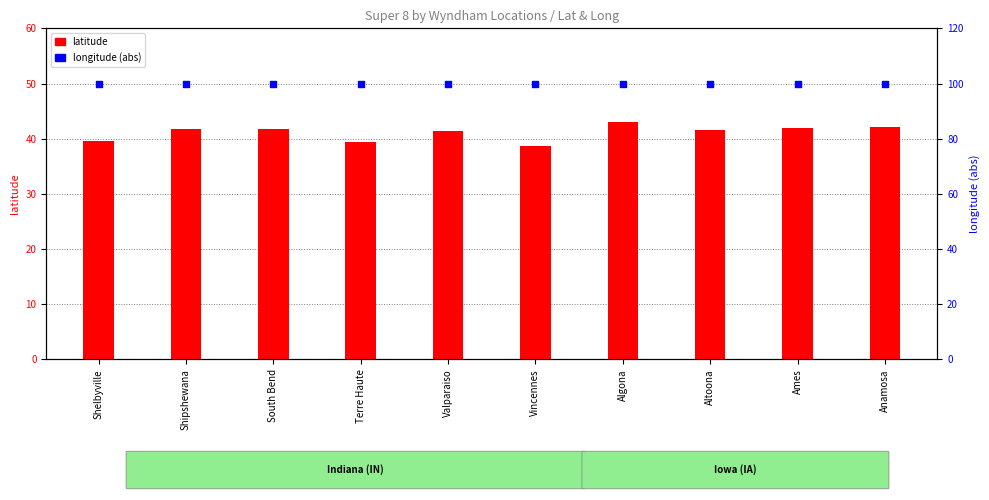

At which category is the sum across all series the highest?

Algona